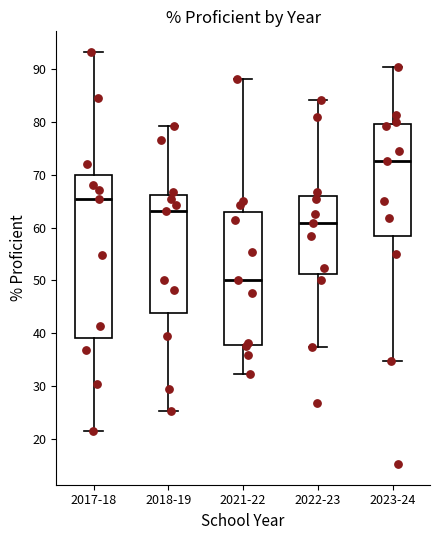

Which box is the tallest, from its lower edge to its upper edge?

2017-18